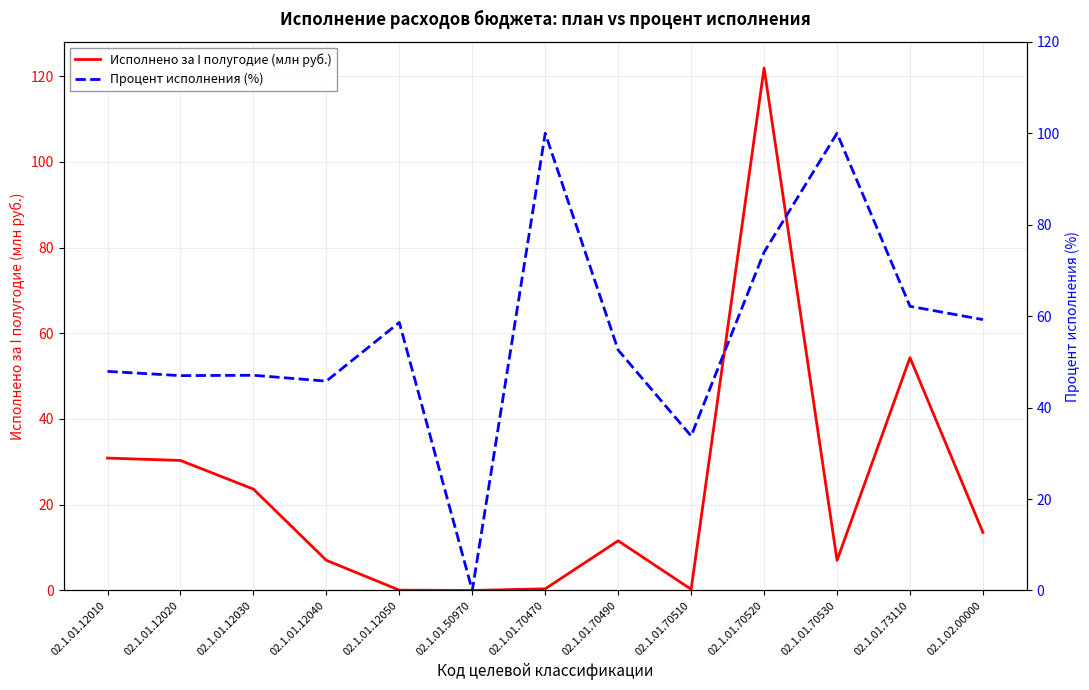

What is the sum of all Исполнено за I полугодие (млн руб.) values?

301.0